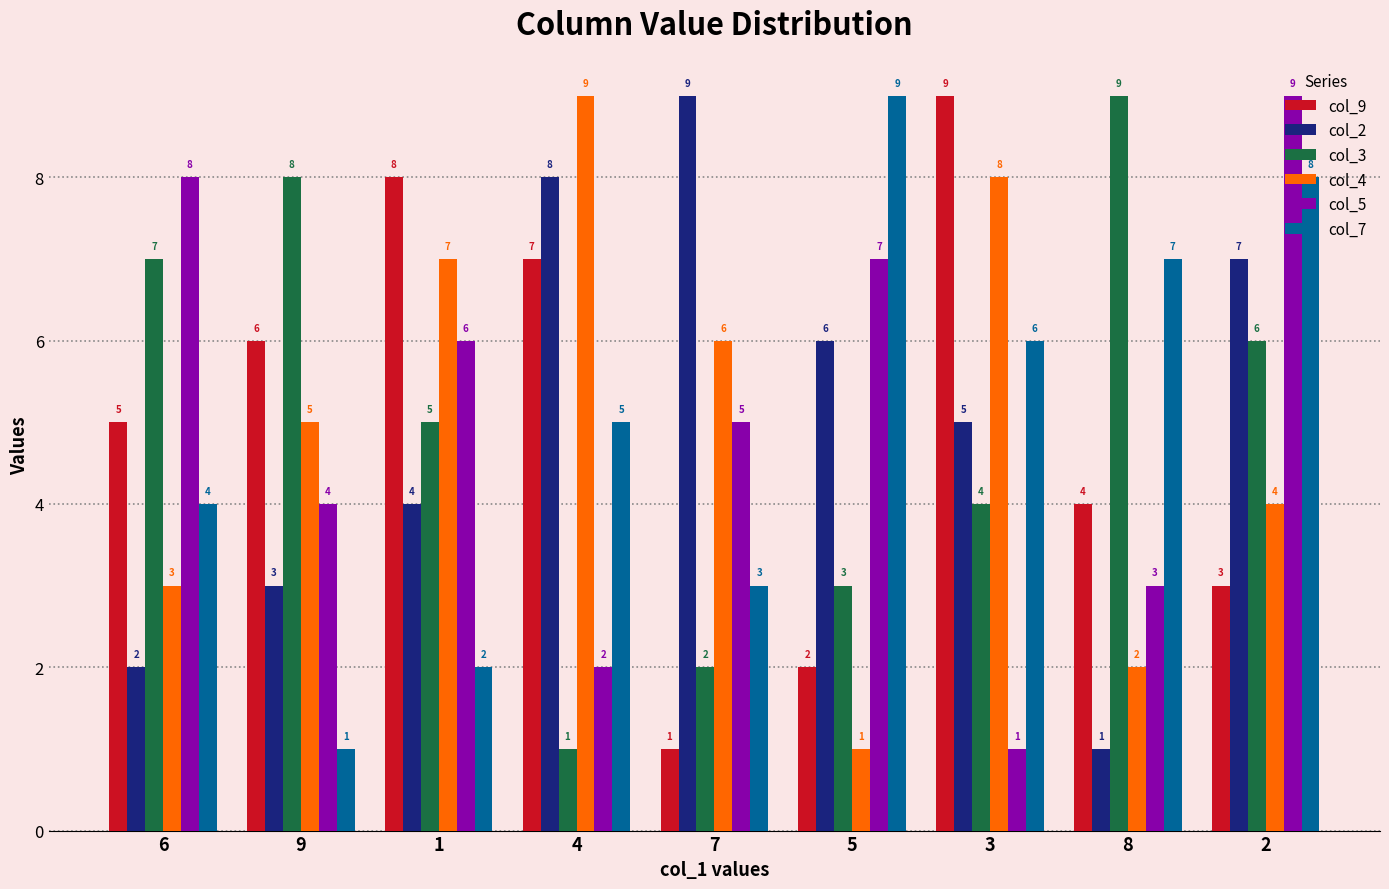

Count the number of categories in the chart.

9